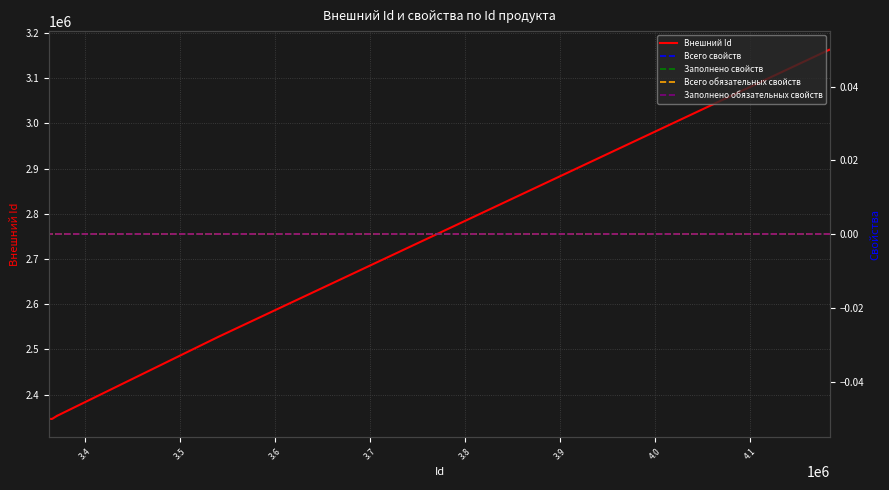

True or false: Внешний Id and Всего обязательных свойств cross at least once.

False